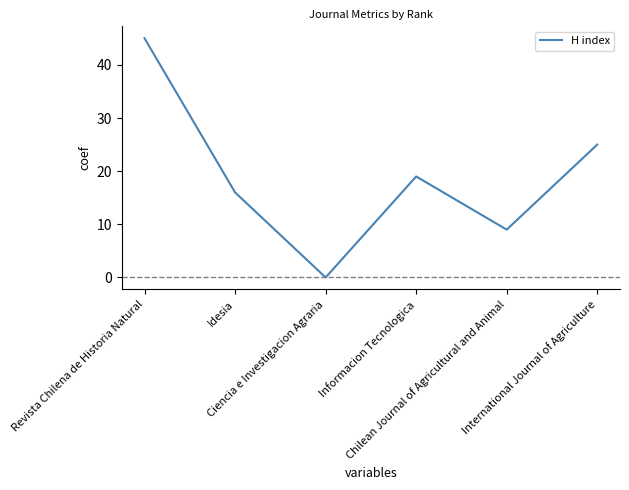

Where is the first local minimum?

Ciencia e Investigacion Agraria